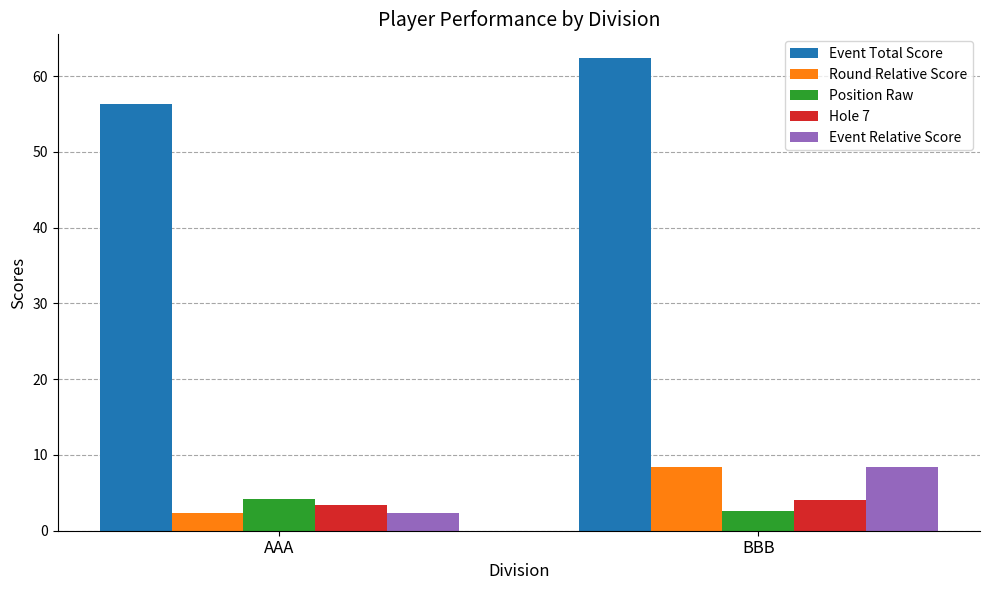

List the labels in order of Event Relative Score value, smallest first.

AAA, BBB